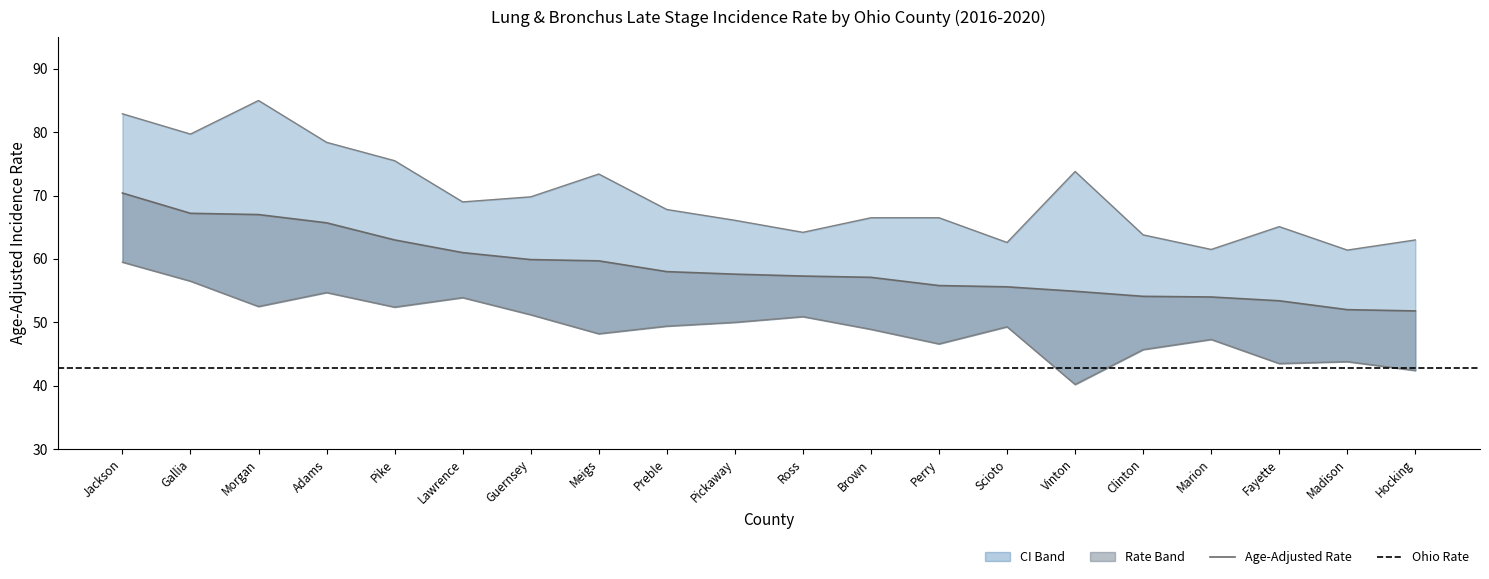

What is the label of the 14th point from the right?

Guernsey